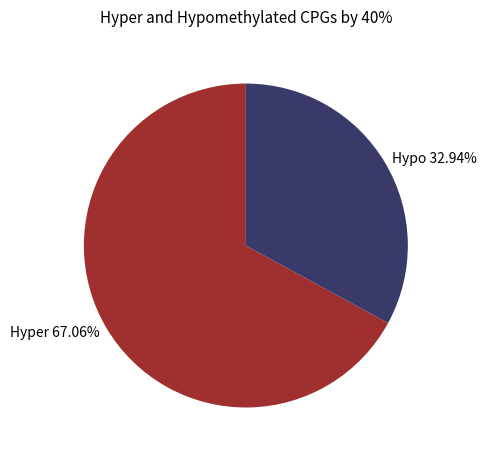

To the nearest percent, what is the difference between the largest and smallest slice percentages?

34%